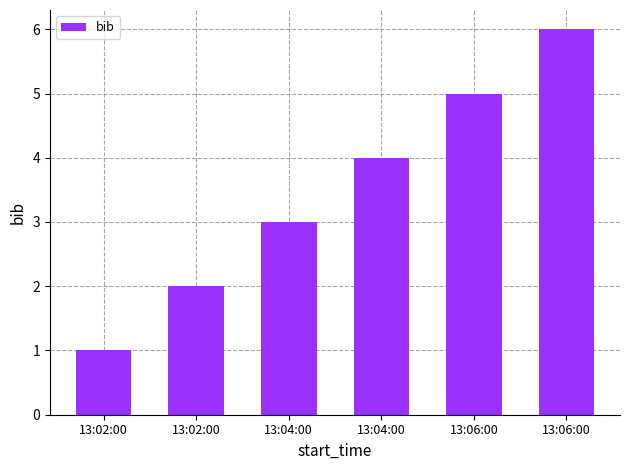

Between 13:04:00 and 13:02:00, which is larger?

13:04:00